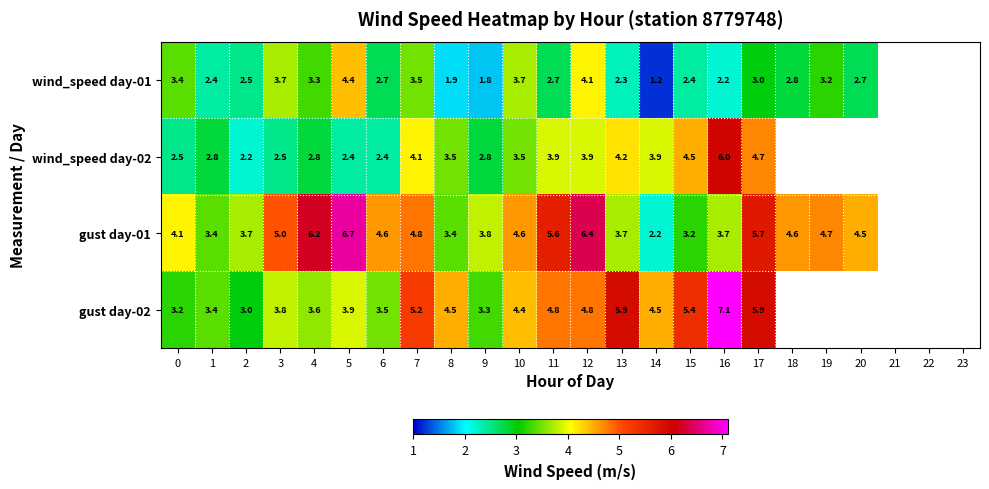

What is the difference between the highest and lowest values at 7?

1.7